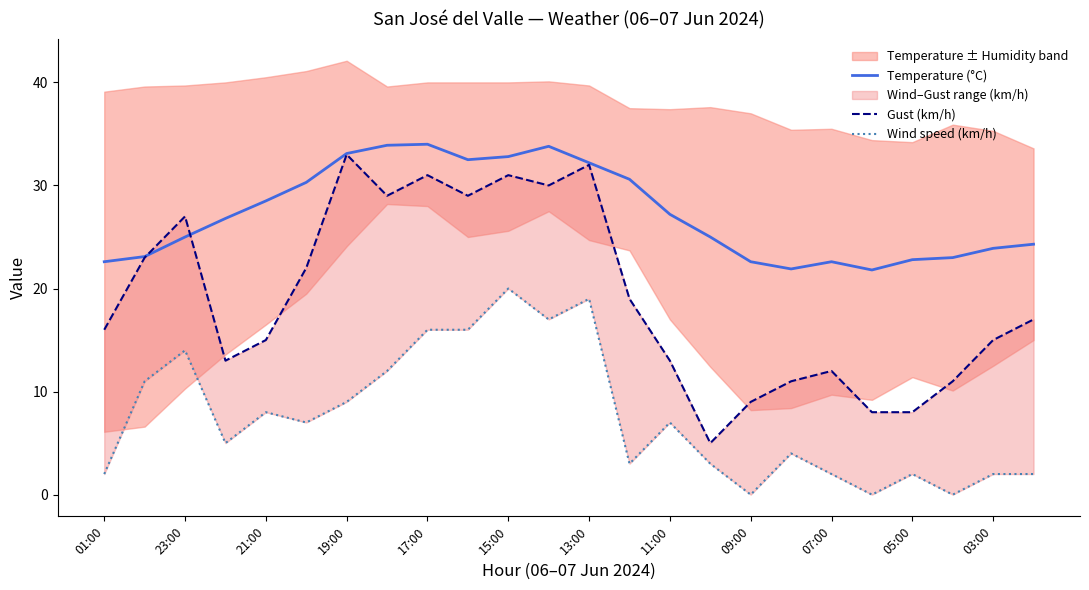

True or false: Temperature (°C) has a value of 4.7 at 09:00.

False